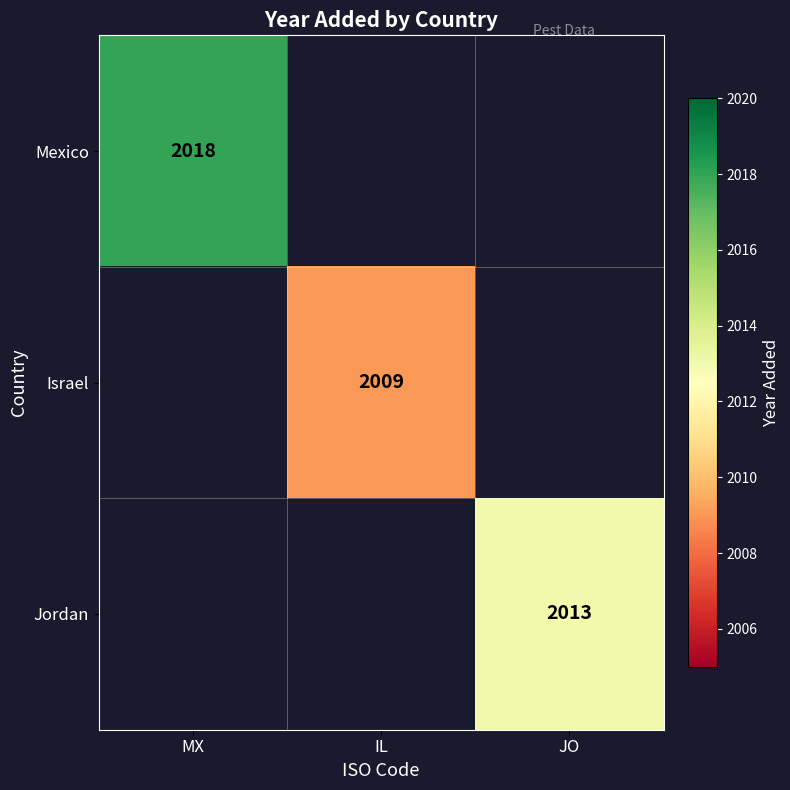

Which has a higher value, IL or MX?

MX